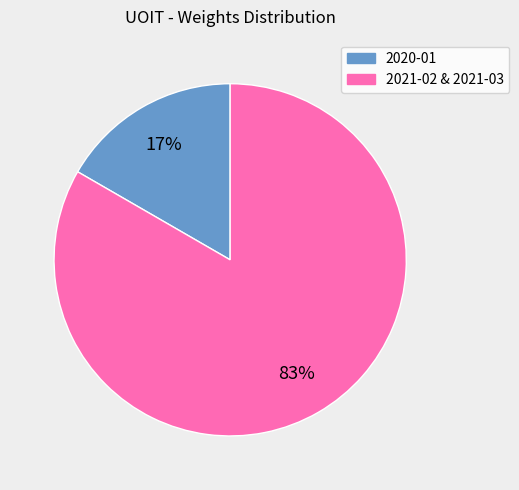

Is there any slice that represents more than half of the pie?

Yes